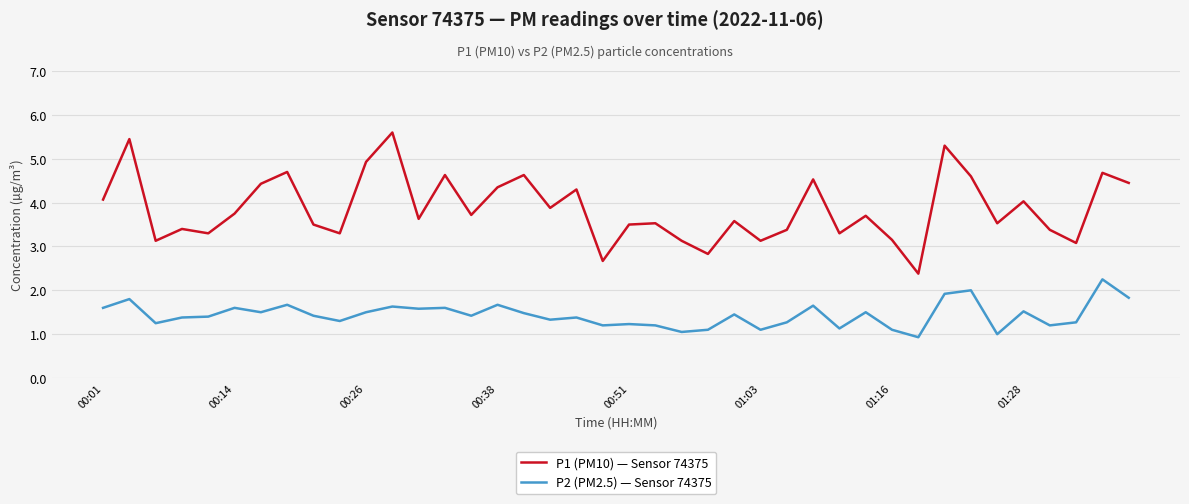

What is the smallest value displayed?

0.9